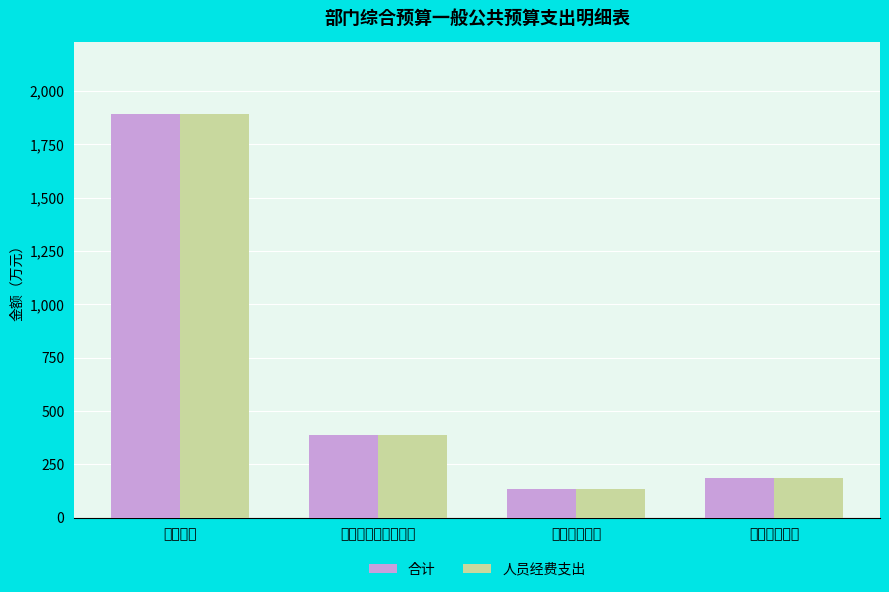

What is the maximum value shown in the chart?

1892.2